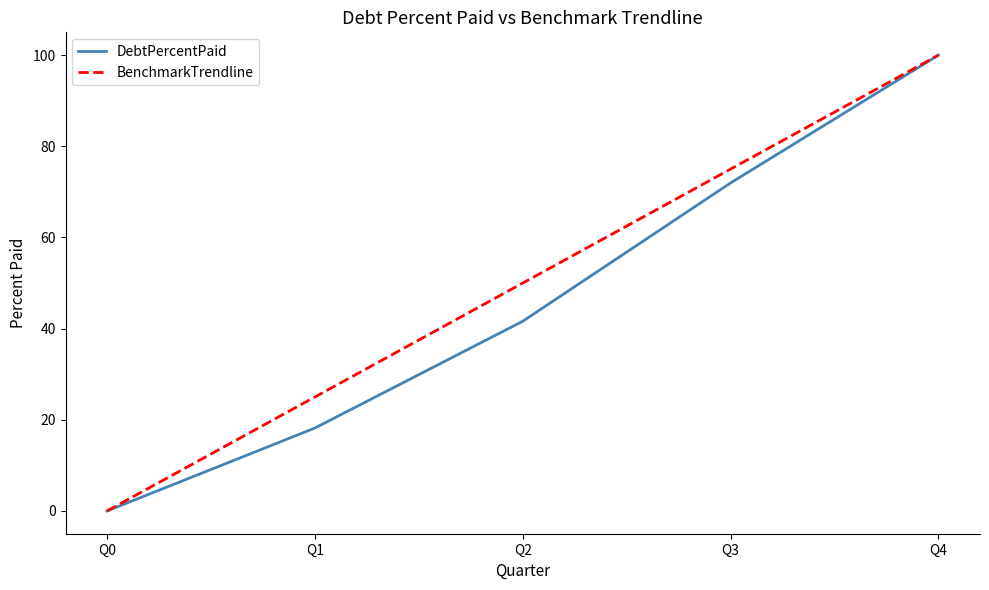

Which category has the lowest value across all series?

Q0